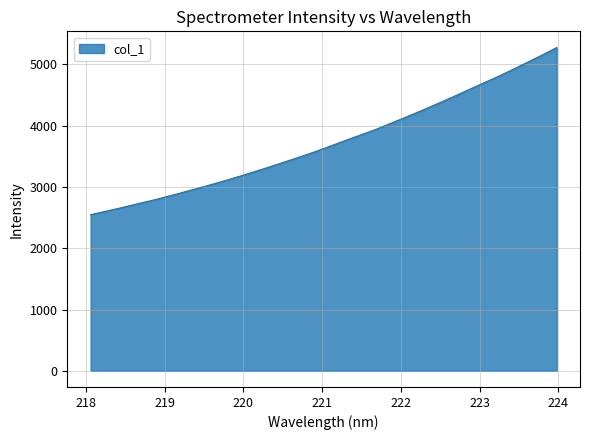

What is the difference between the maximum and minimum values?

2727.9